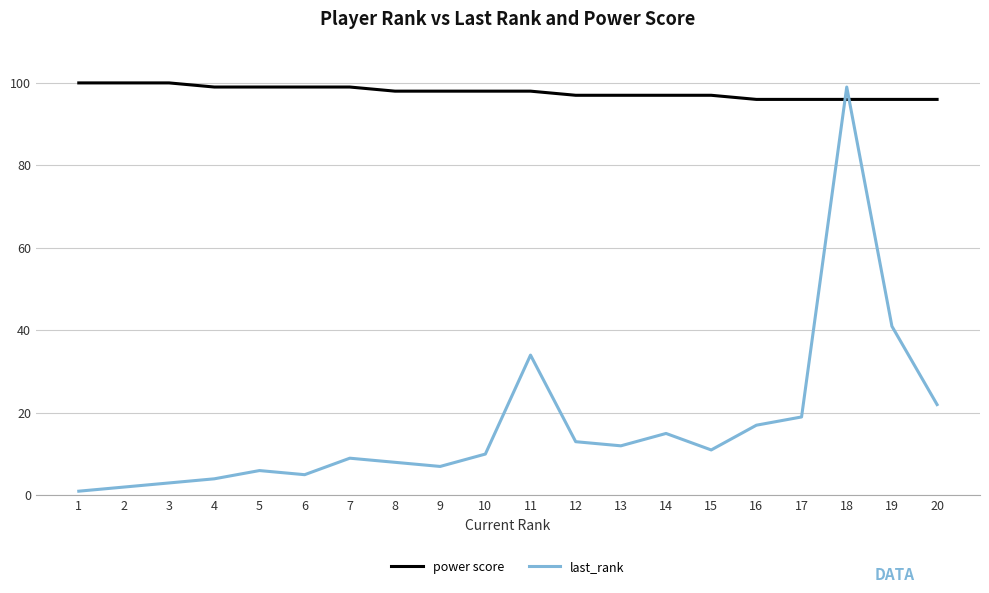

At 6, list the series in order from largest to smallest.

power score, last_rank